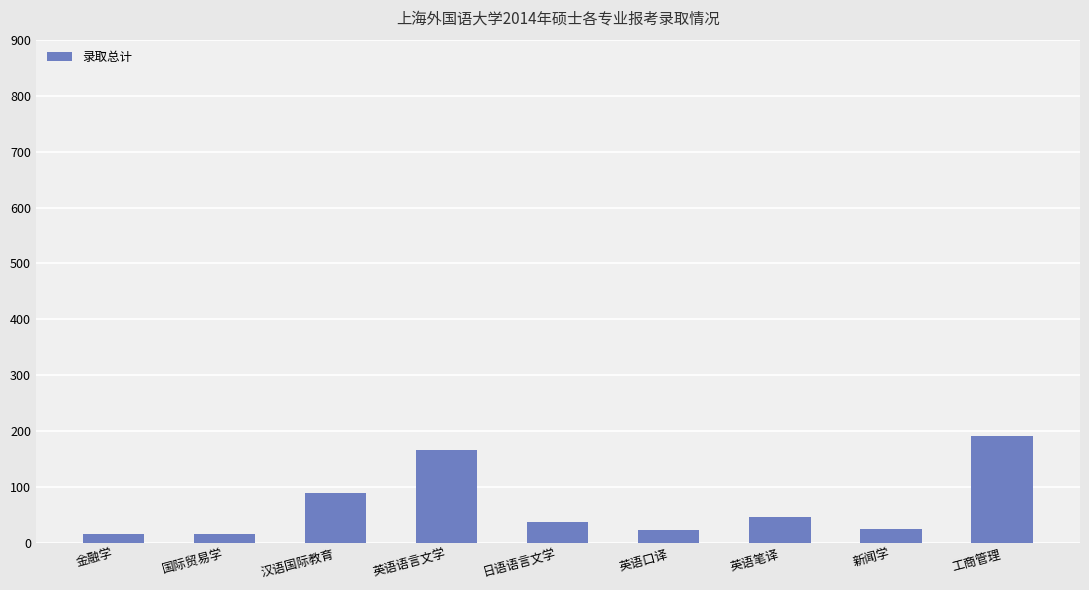

Is it true that the value at 英语口译 is 24?

True